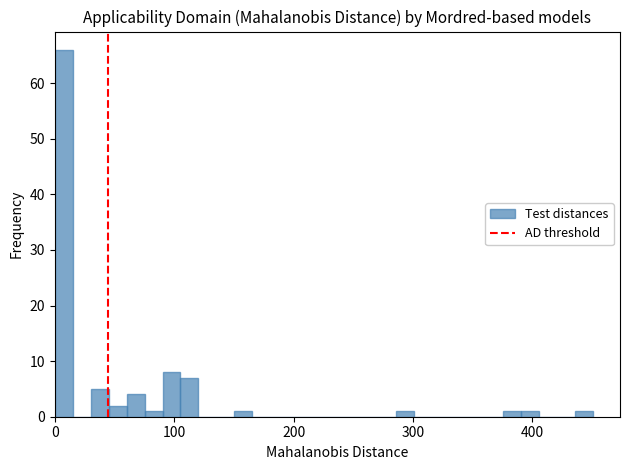

Read against the x-axis, roughly where is the centre of the tallest bar?

10